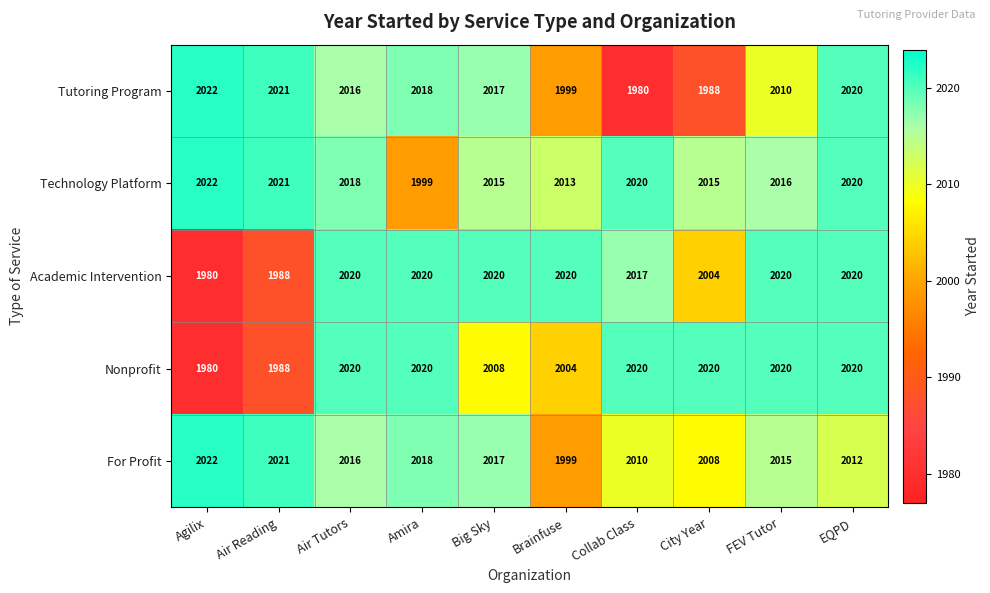

At which label is Nonprofit closest to 2000?

Brainfuse